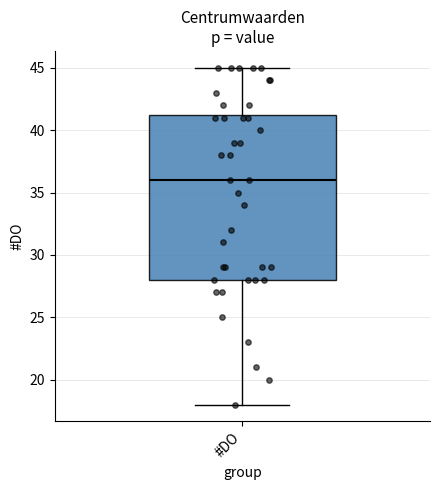

Where does the upper whisker of the box for #DO end on the y-axis? The values are not printed on the chart, so give them approximately, as read against the axis.

45.0